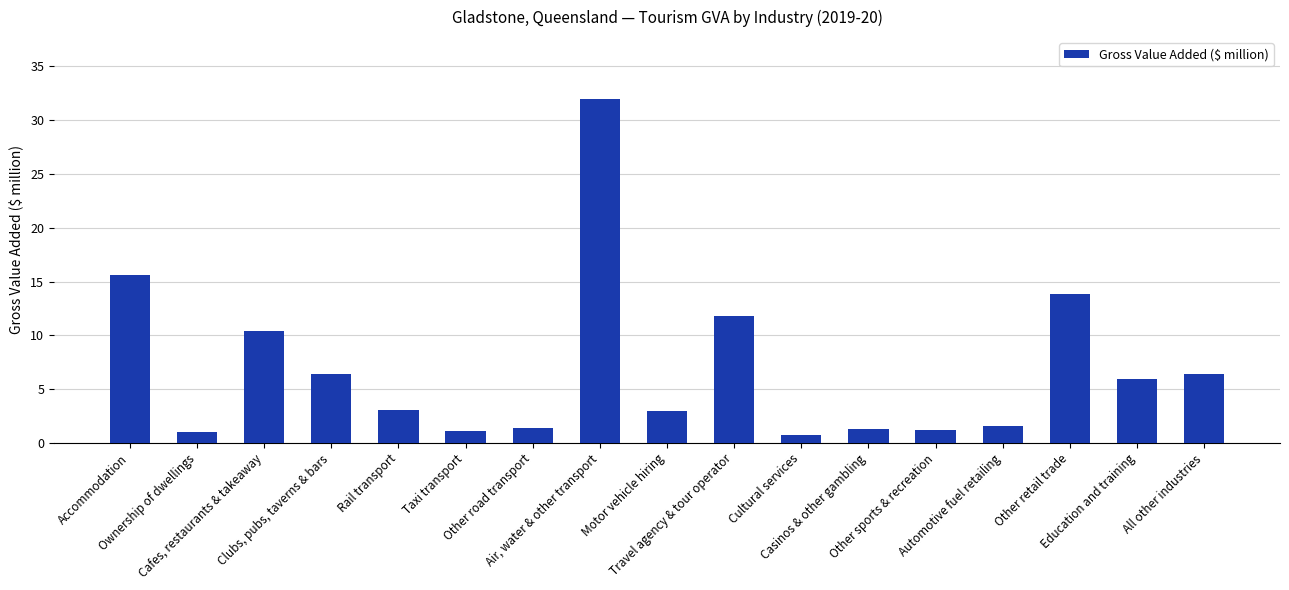

What is the value of the 6th bar from the left?

1.1